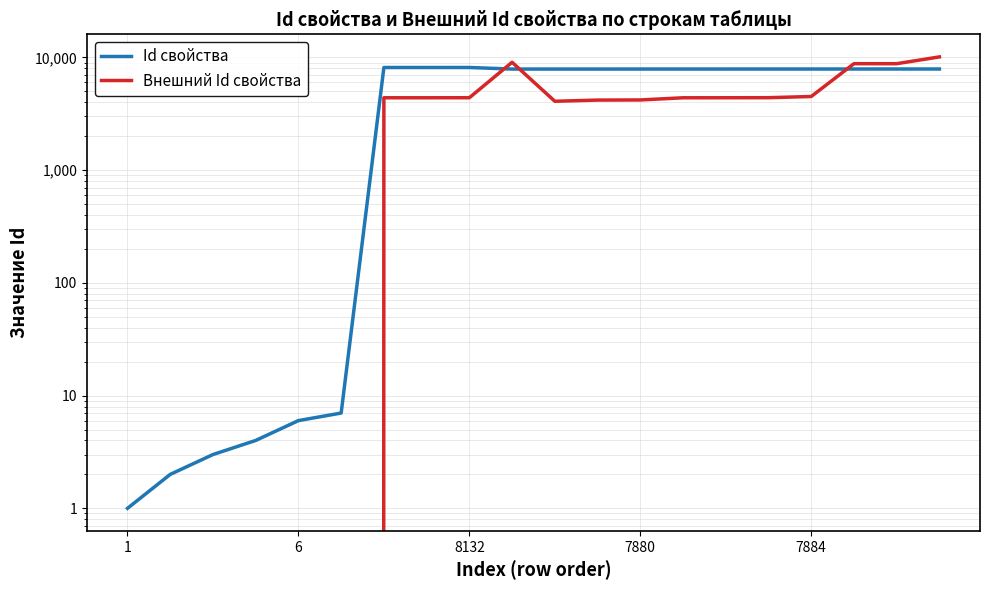

Does the chart display data point markers on the line(s)?

No